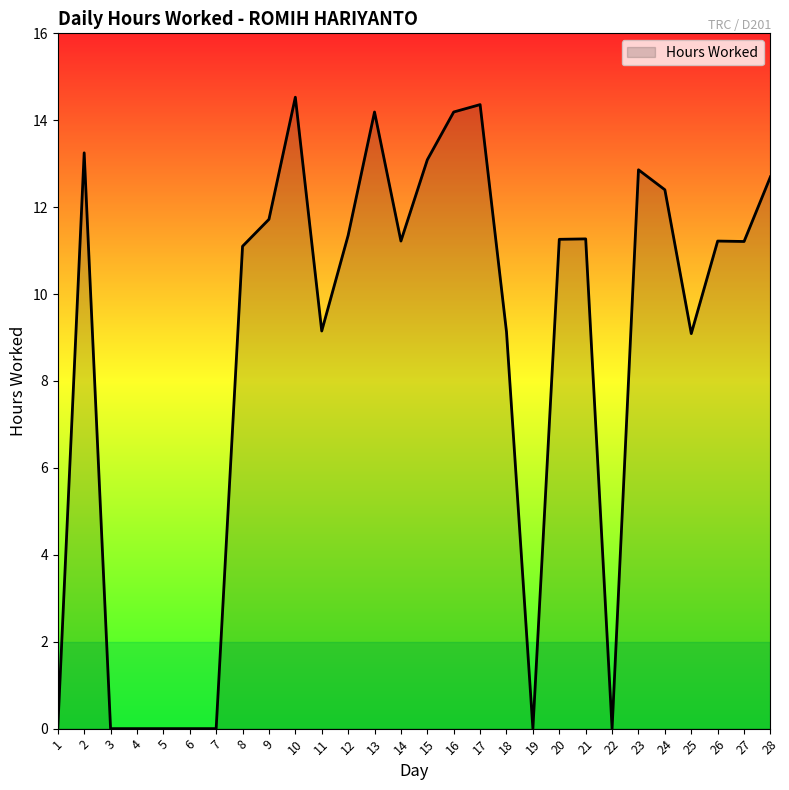

What is the approximate value at 23?

12.9